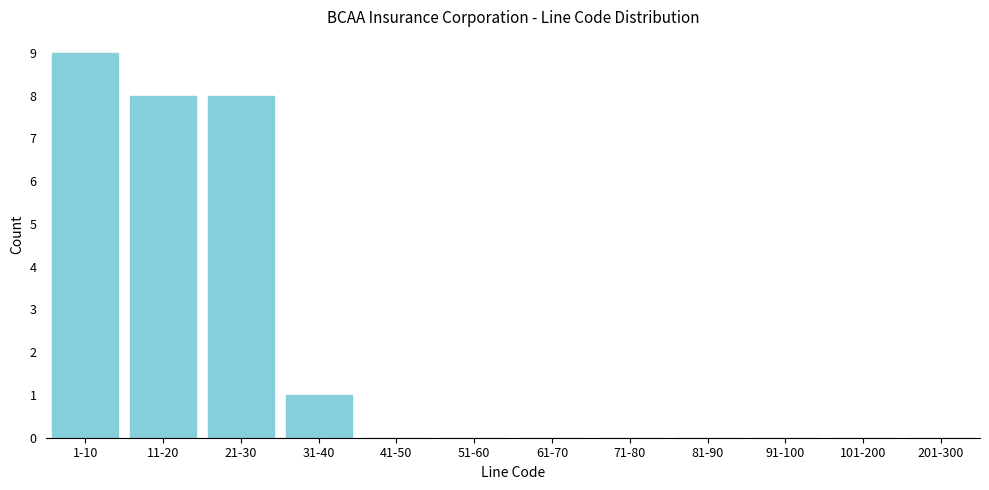

Reading right to left, list all the values displayed in this chart.

201-300=0	101-200=0	91-100=0	81-90=0	71-80=0	61-70=0	51-60=0	41-50=0	31-40=1	21-30=8	11-20=8	1-10=9